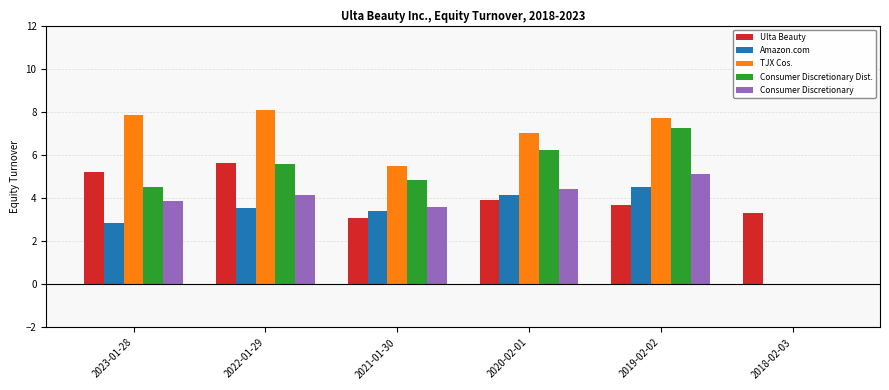

Is the value of Consumer Discretionary Dist. at 2021-01-30 greater than the value of TJX Cos. at 2023-01-28?

No